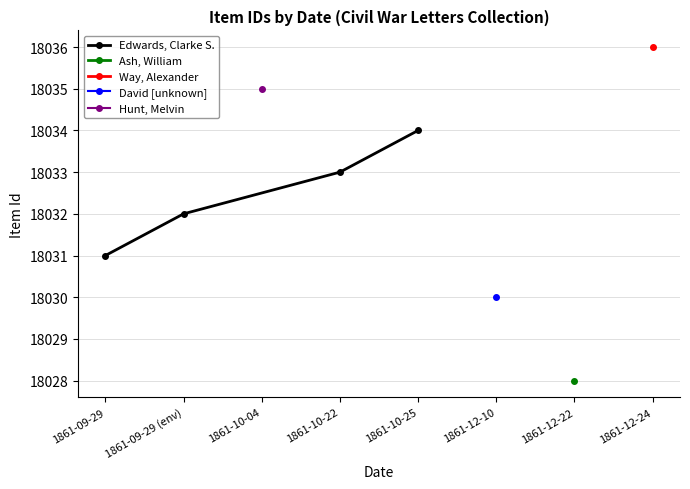

What is the sum of all values?

72130